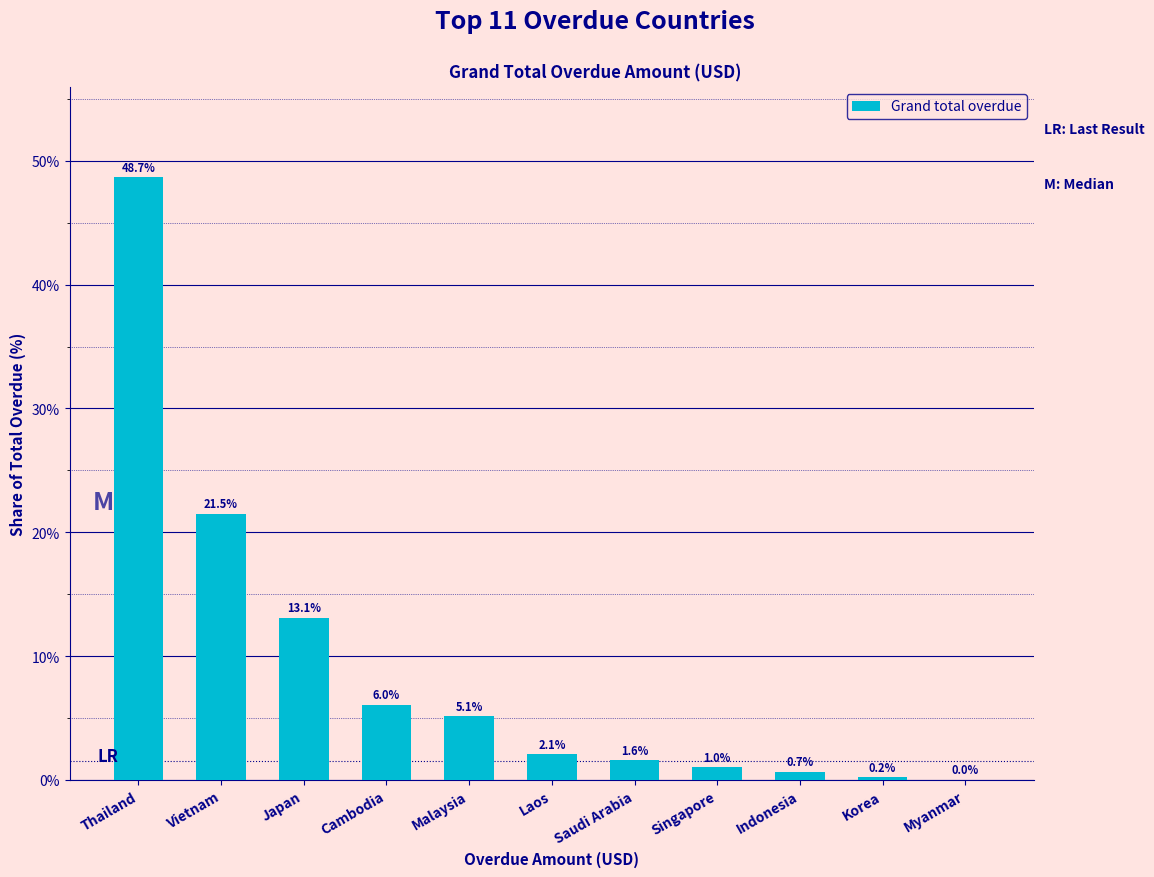

Reading left to right, transcribe all the data shown in this chart.

Thailand=48.7	Vietnam=21.5	Japan=13.1	Cambodia=6.0	Malaysia=5.1	Laos=2.1	Saudi Arabia=1.6	Singapore=1.0	Indonesia=0.7	Korea=0.2	Myanmar=0.0